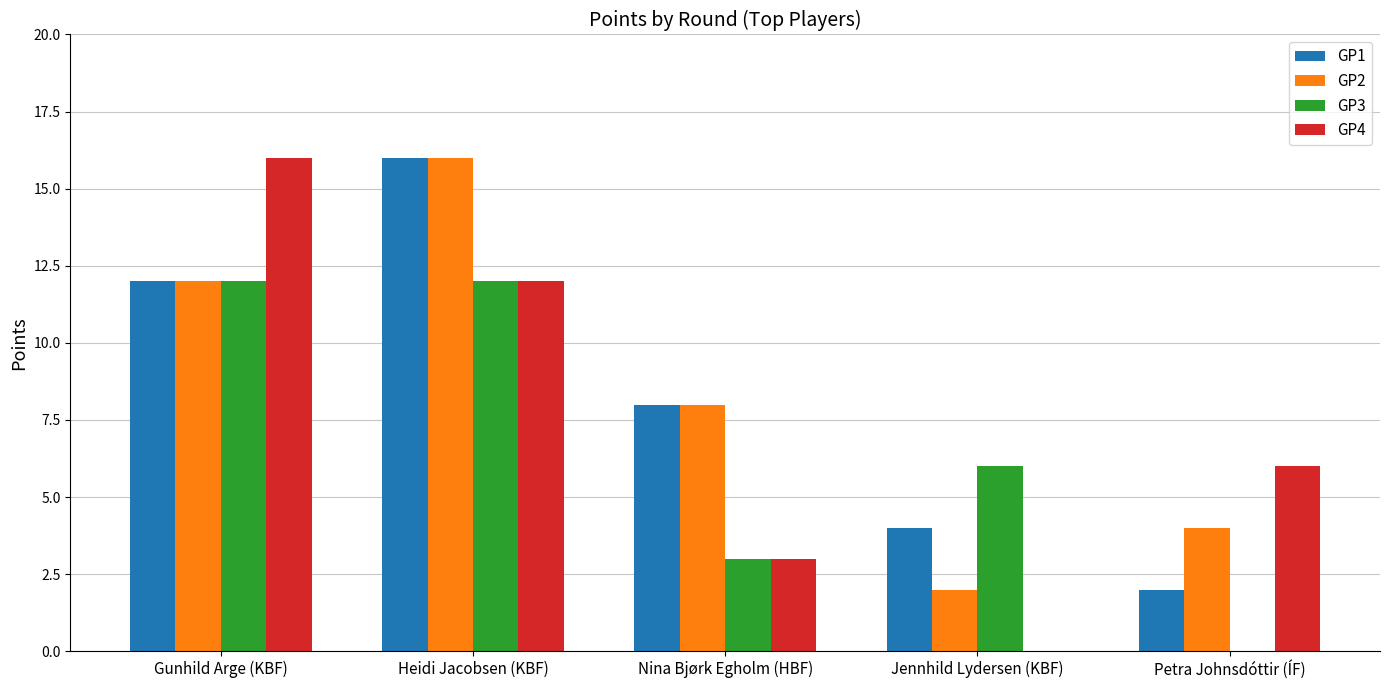

How many groups of bars are there?

5